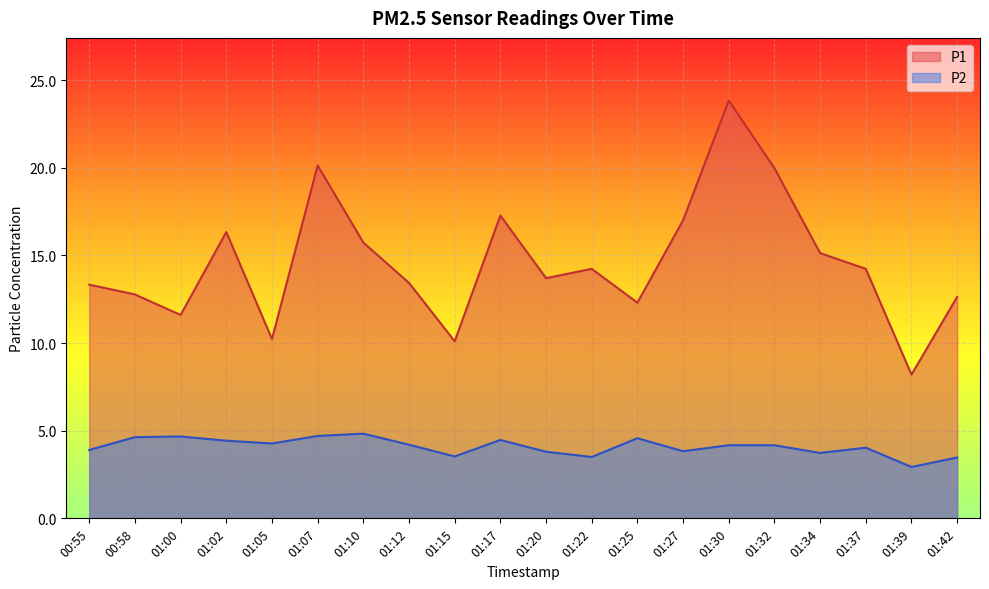

What is the greatest value displayed?

23.8